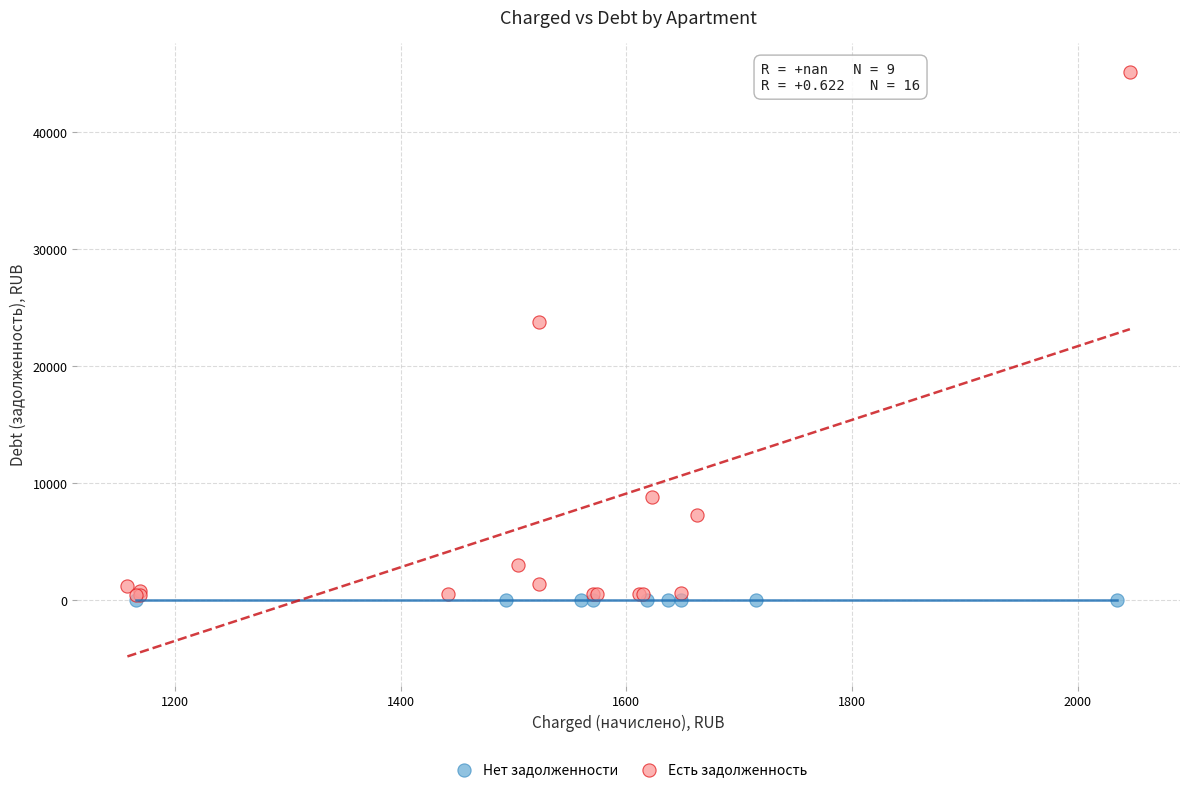

Which series contains the highest Y value?

Есть задолженность